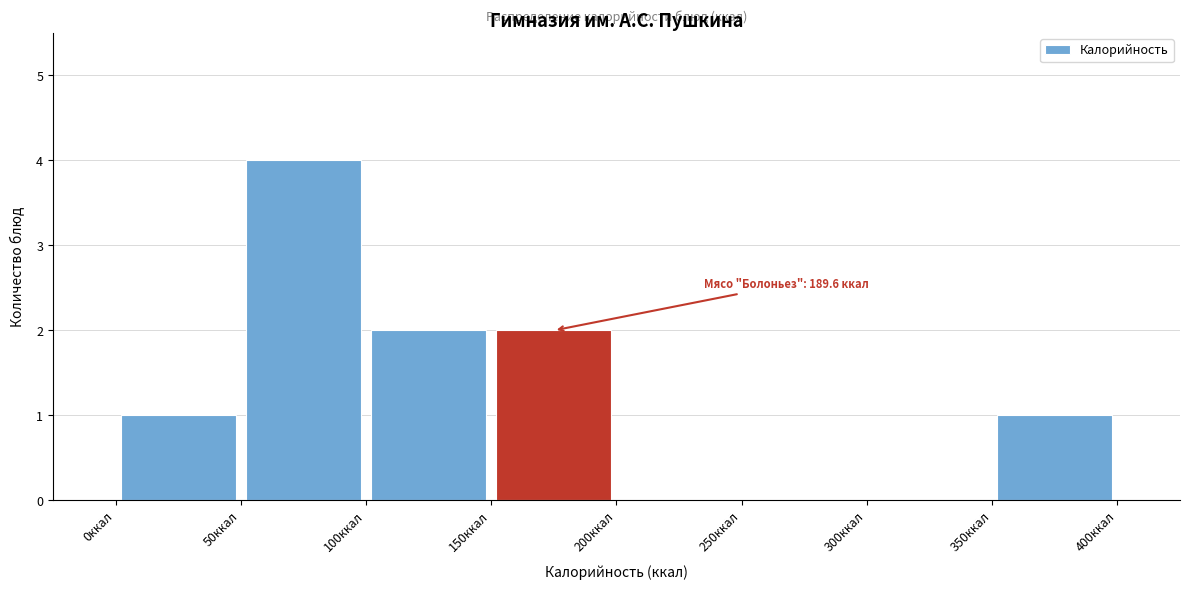

Which range on the x-axis has the tallest bar?

50 to 100